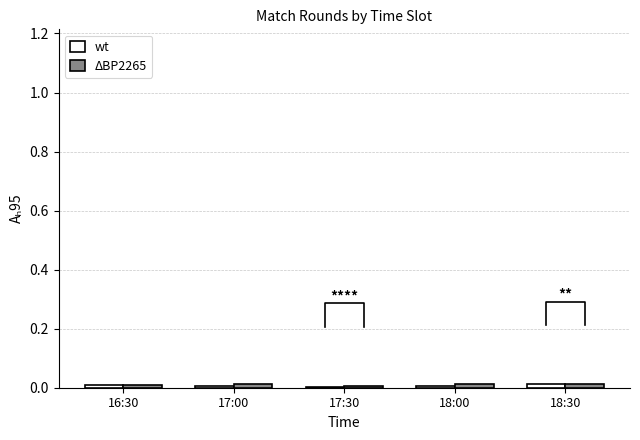

What position from the right is 17:00?

4